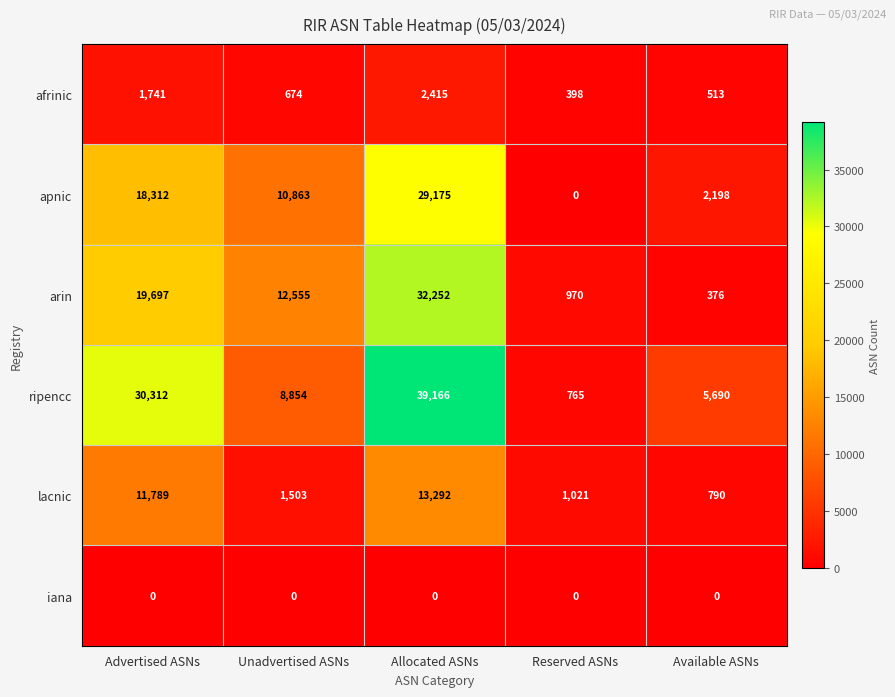

How many data points does each series have?

5